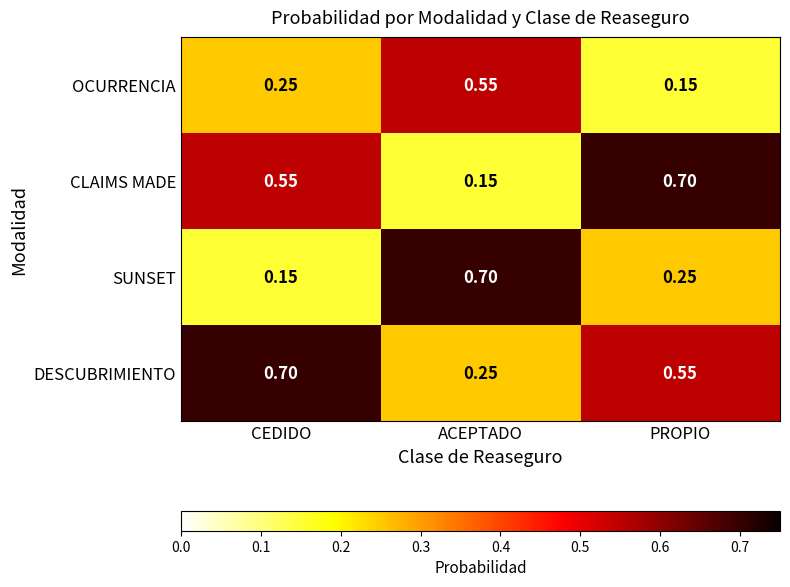

Rank the categories by CLAIMS MADE value from lowest to highest.

ACEPTADO, CEDIDO, PROPIO